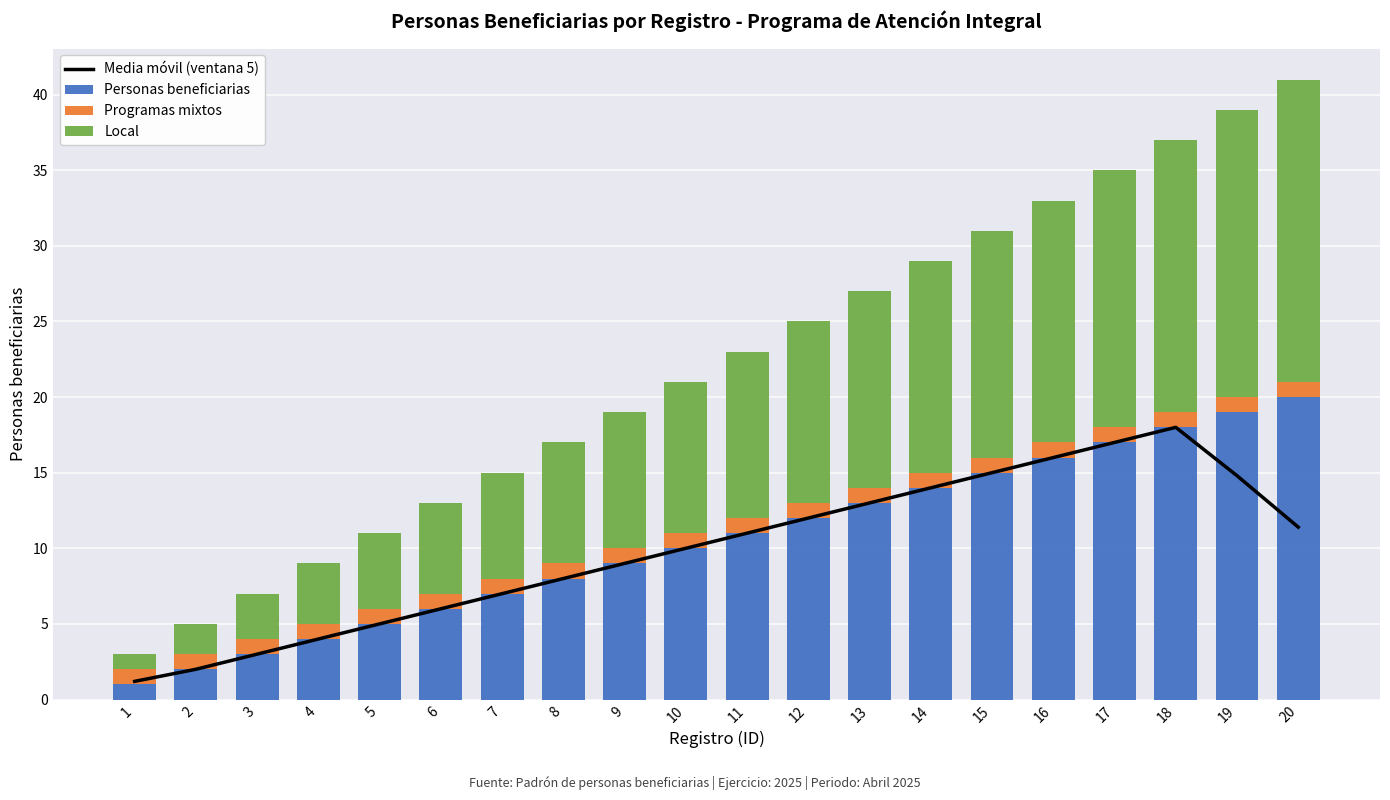

What is the maximum value for Programas mixtos?

1.0